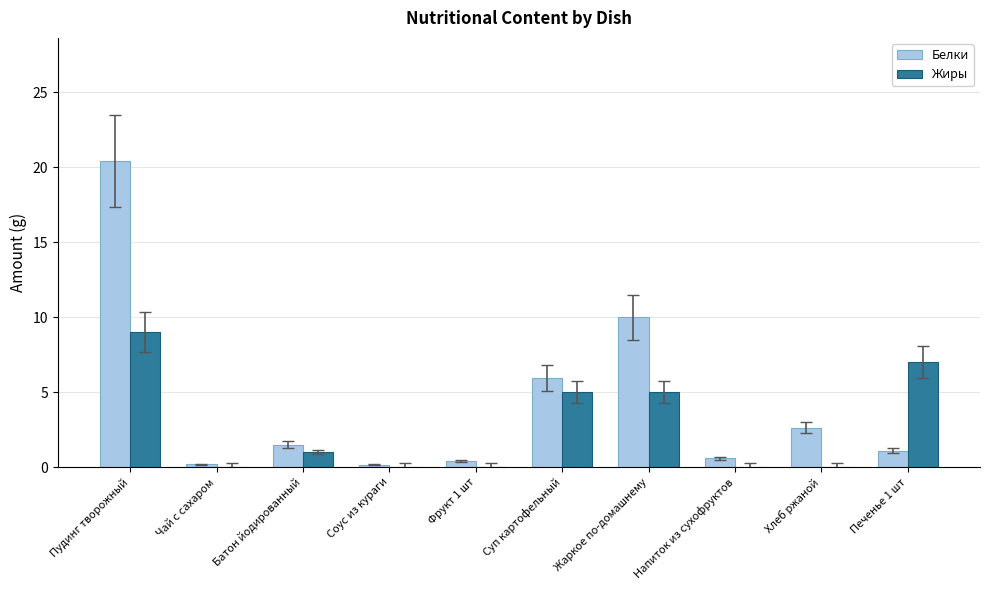

Which series has the largest total across all categories?

Белки